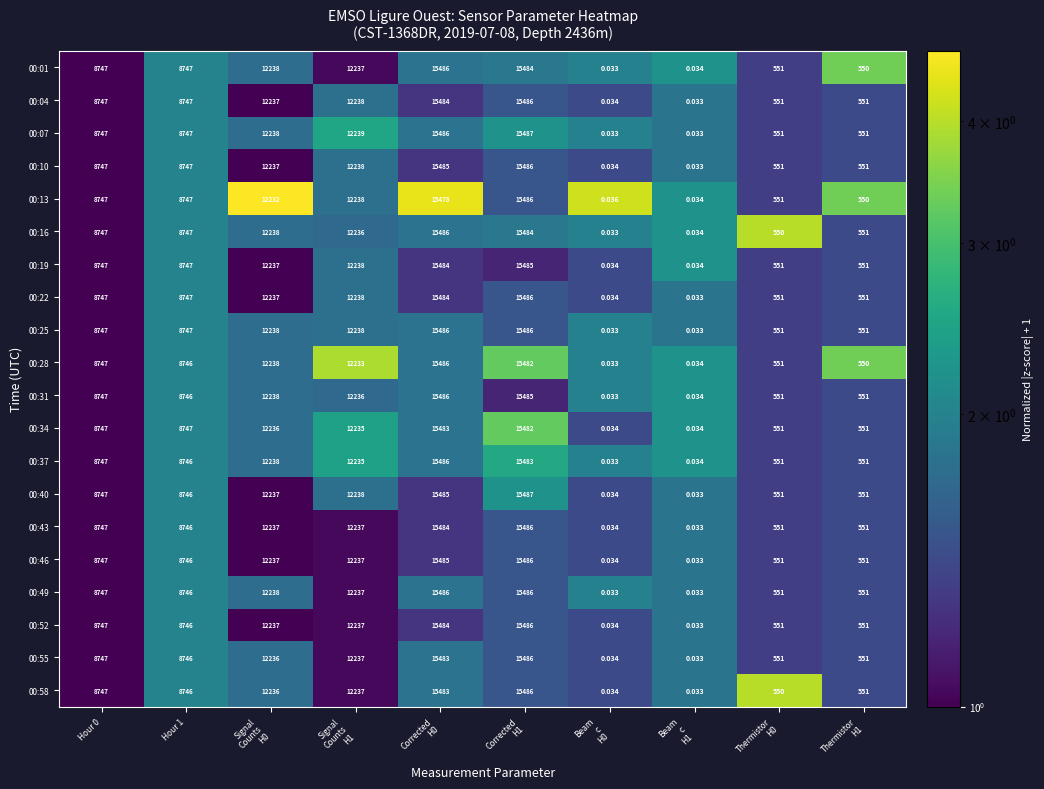

What is the maximum value shown in the chart?

15487.0